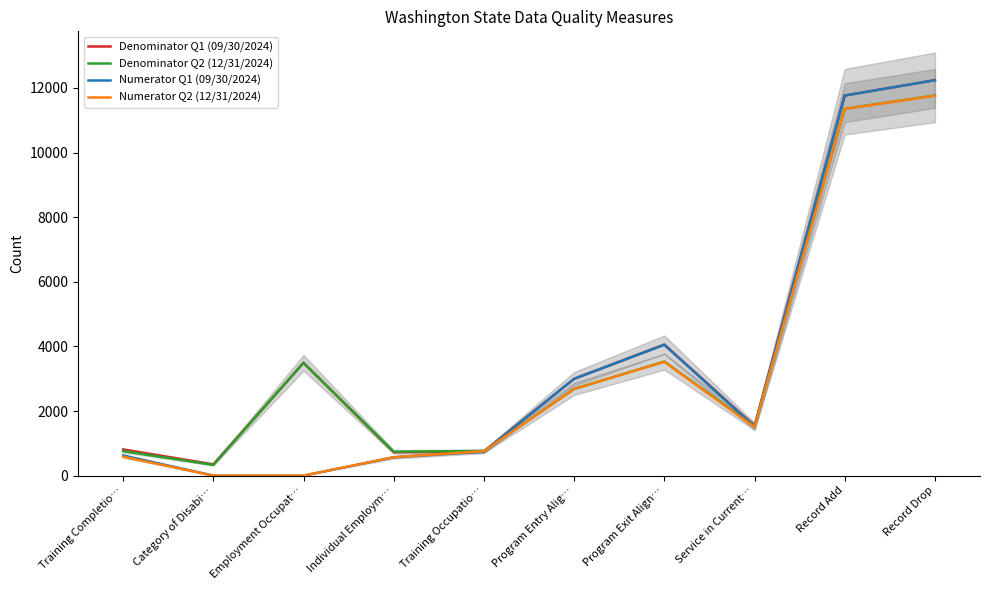

What is the sum of the Denominator Q1 (09/30/2024) values at Category of Disabi… and Training Completio…?

1156